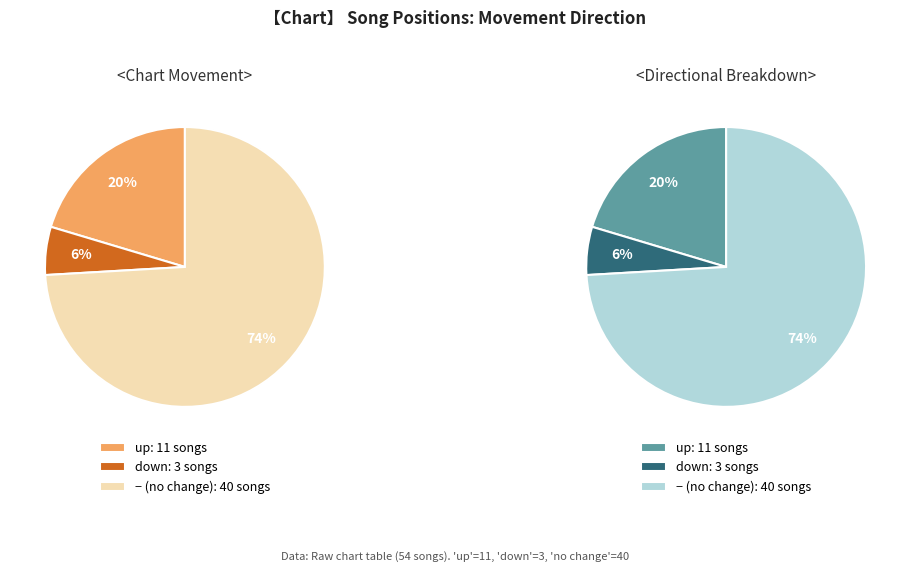

How much of the chart is everything except -?

25.9%